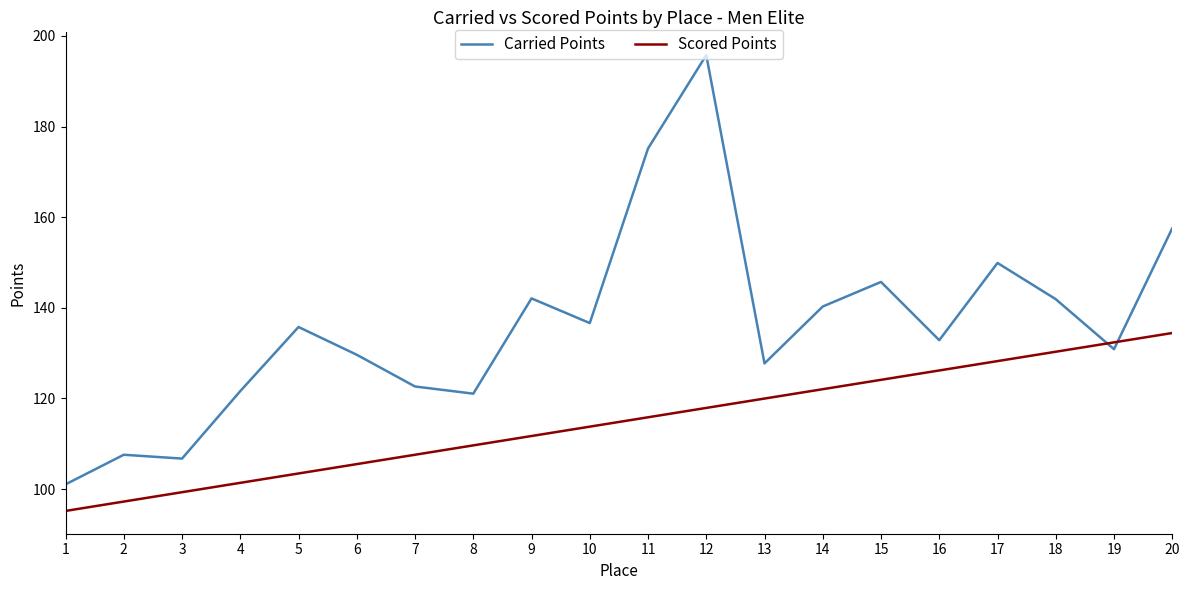

How many lines are shown in the chart?

2